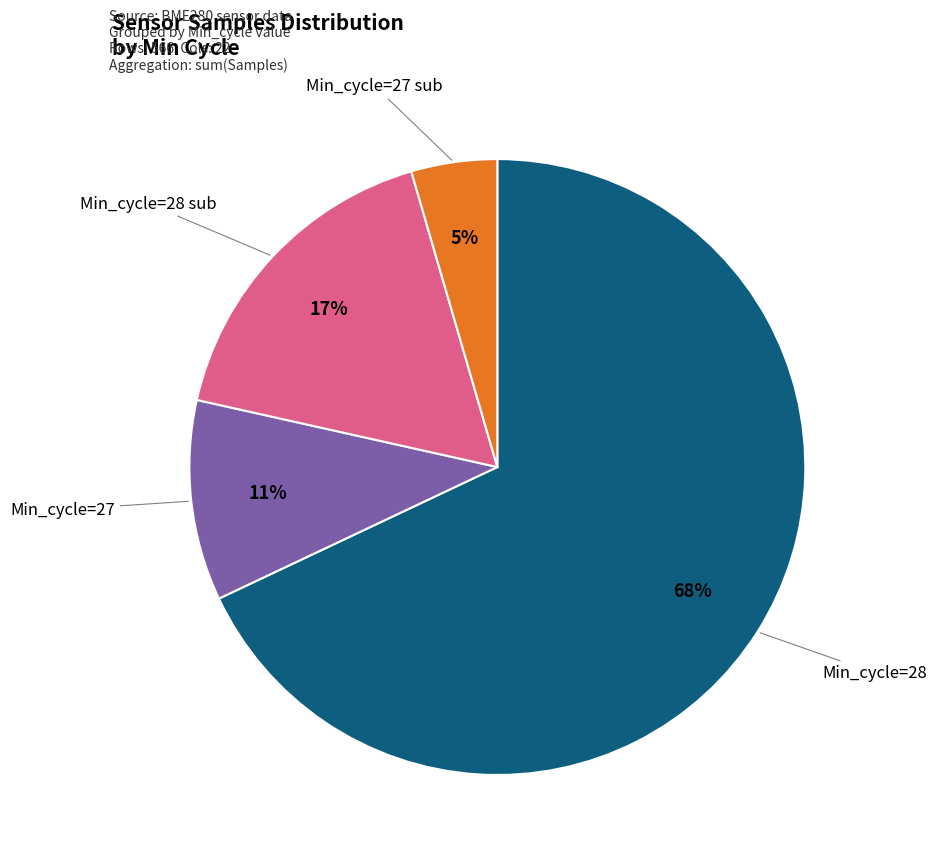

Between Min_cycle=28 sub and Min_cycle=27 sub, which is larger?

Min_cycle=28 sub